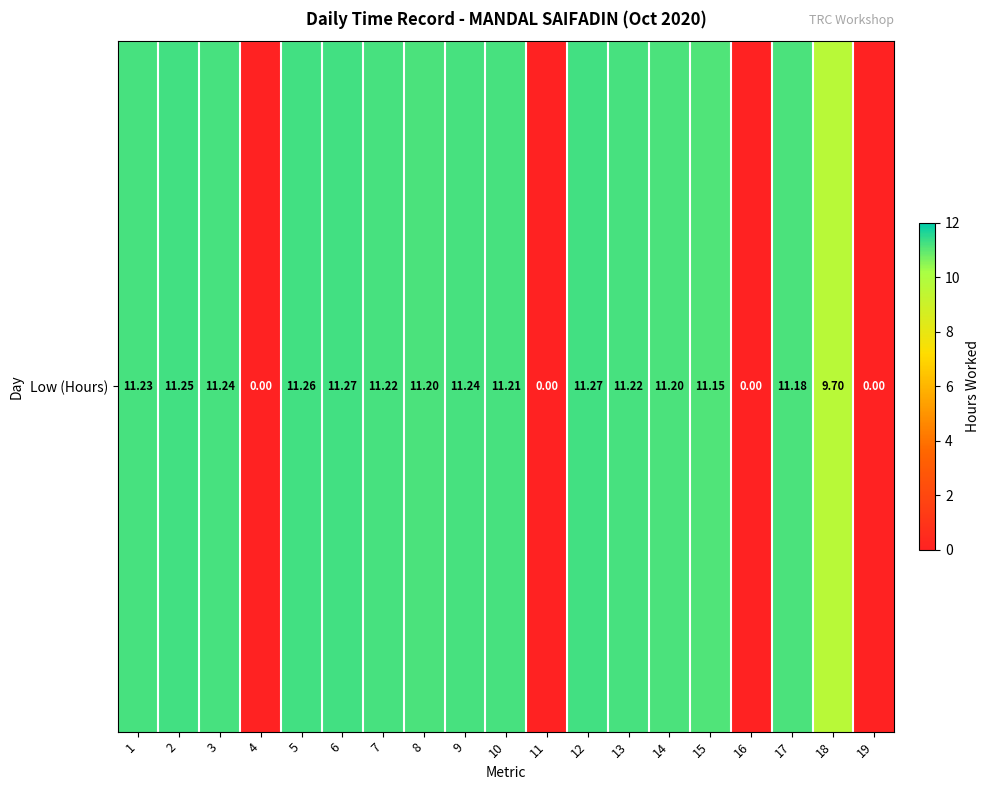

Rank the categories by value from highest to lowest.

6, 12, 5, 2, 3, 9, 1, 7, 13, 10, 8, 14, 17, 15, 18, 4, 11, 16, 19